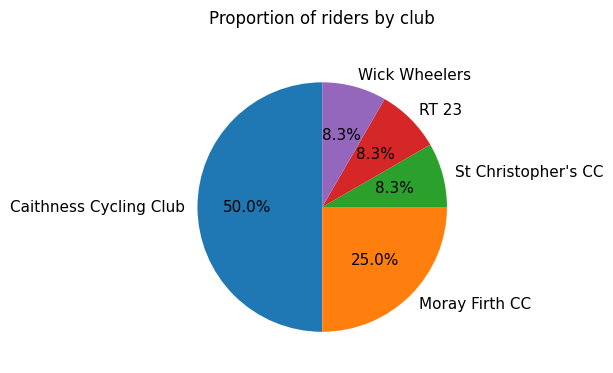

What is the ratio of the value at Moray Firth CC to the value at Wick Wheelers?

3.0